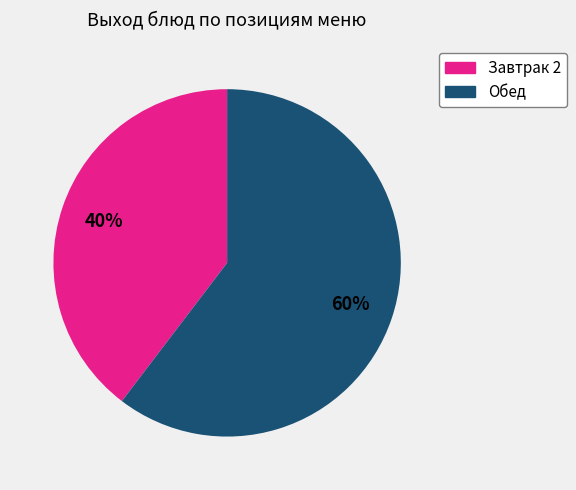

Count the number of slices in the pie.

2